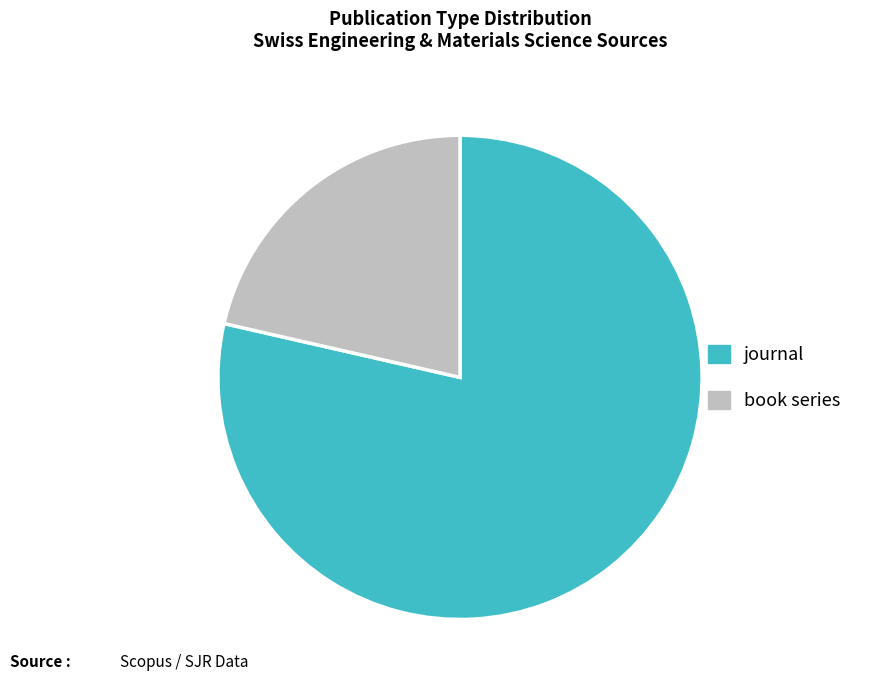

Is the sum of book series and journal greater than half?

Yes